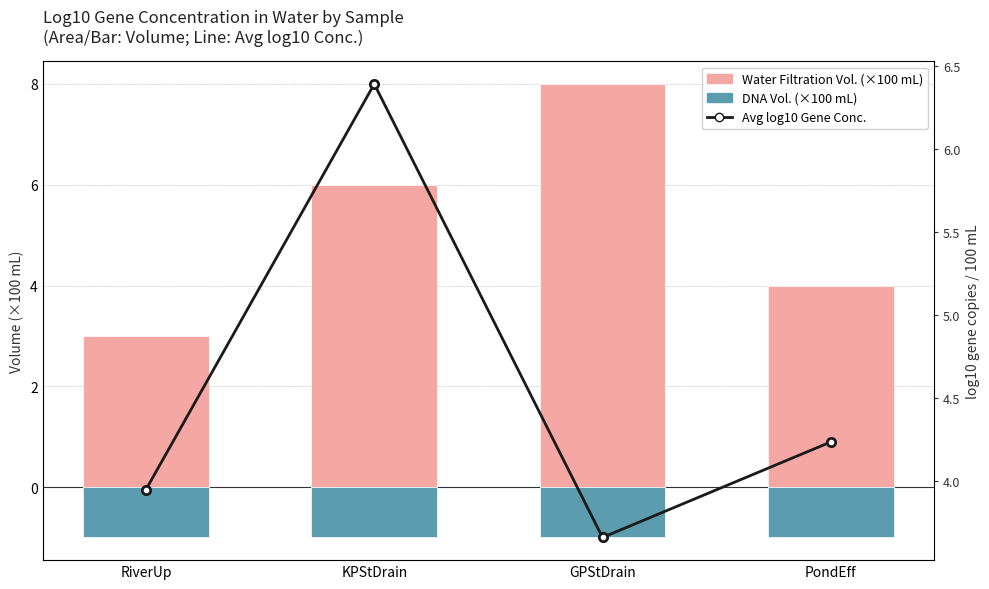

How many data points does each series have?

4